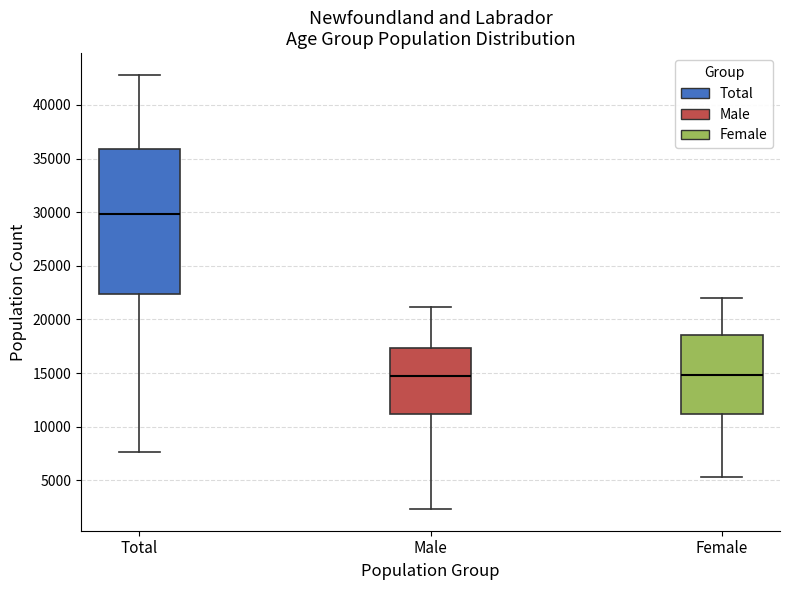

Which box is the tallest, from its lower edge to its upper edge?

Total